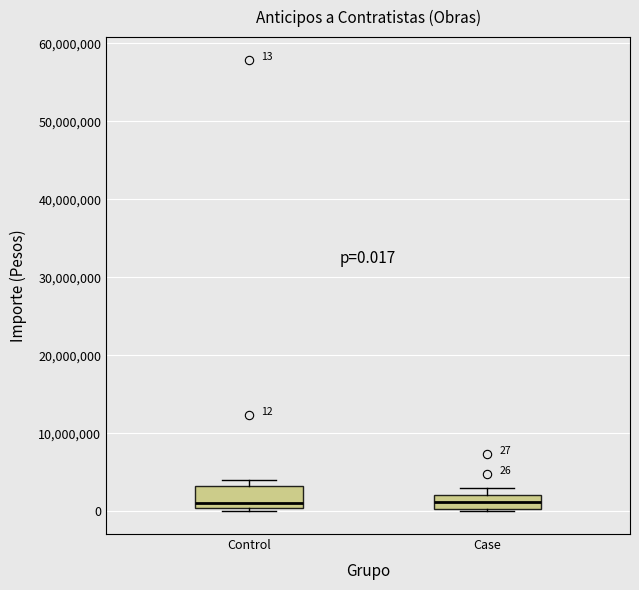

Comparing the boxes themselves (not the whiskers), which one is the tallest?

Control